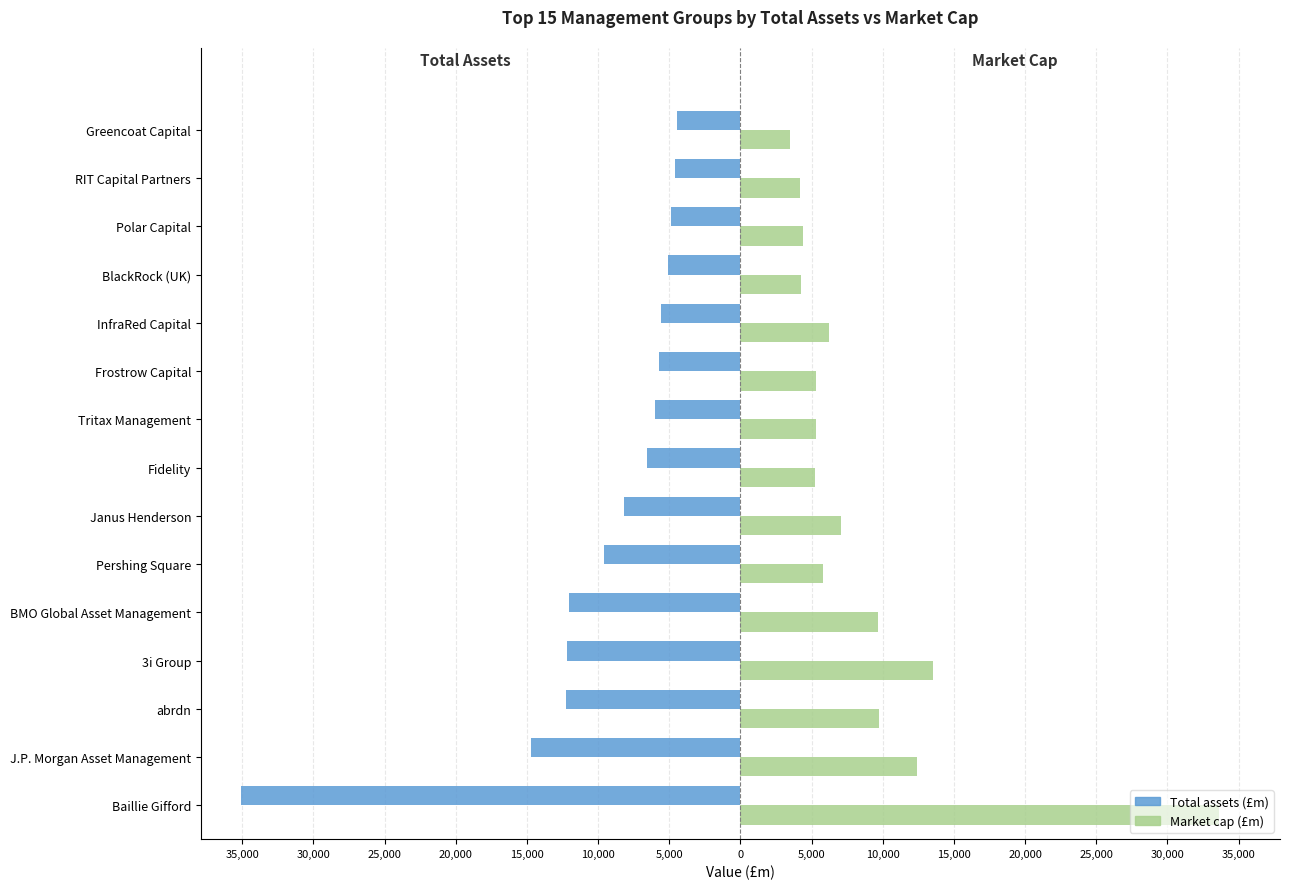

What are all the series names shown in the legend?

Total assets (£m), Market cap (£m)